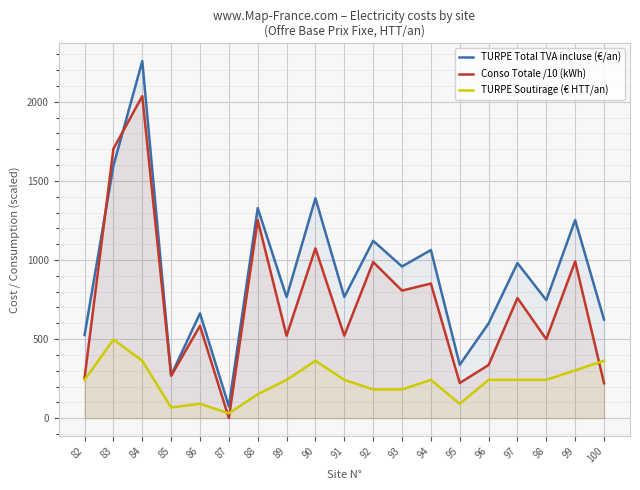

What is the average value of the Conso Totale /10 (kWh) series?

730.8